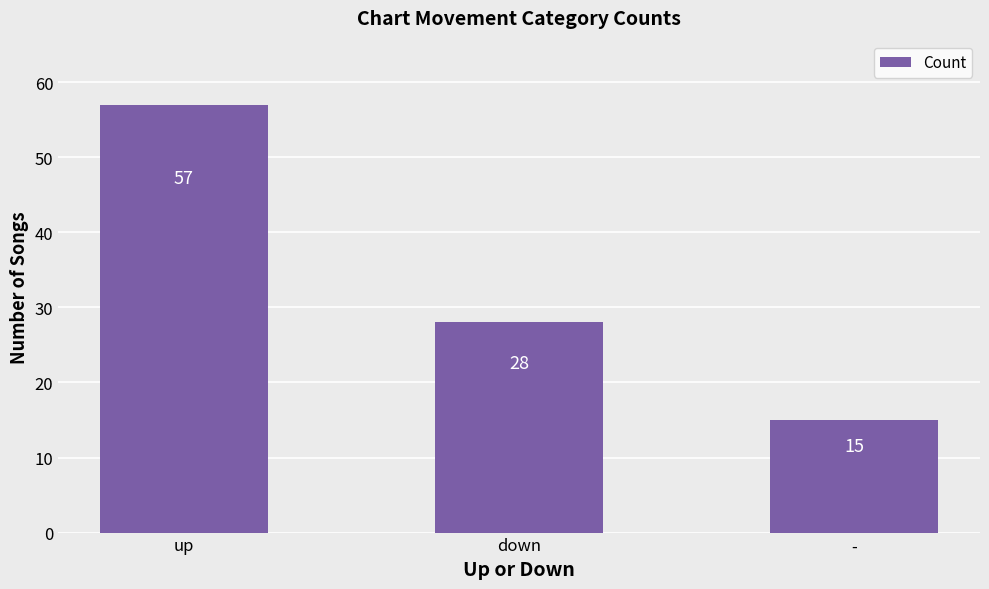

What position from the left is -?

3